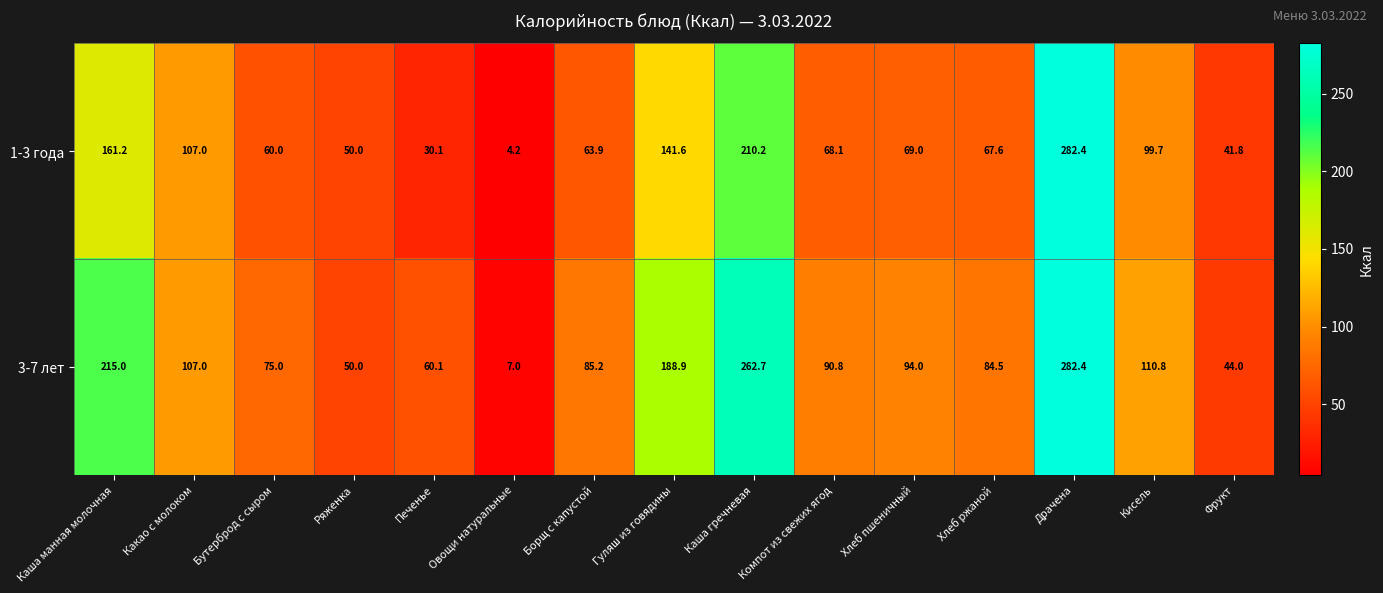

List the series in order of their overall mean, highest first.

3-7 лет, 1-3 года